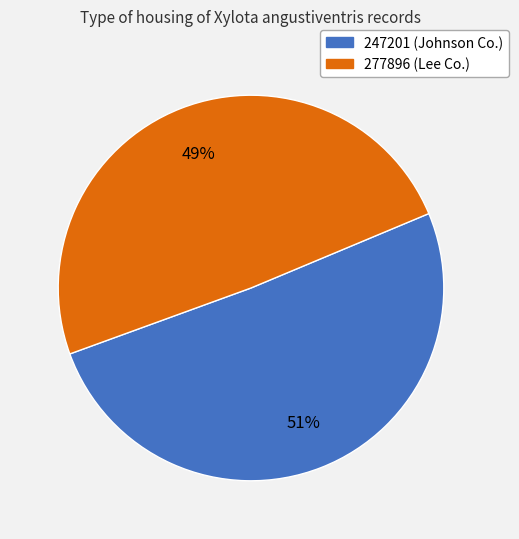

What percentage is the 277896 slice, to the nearest percent?

49%